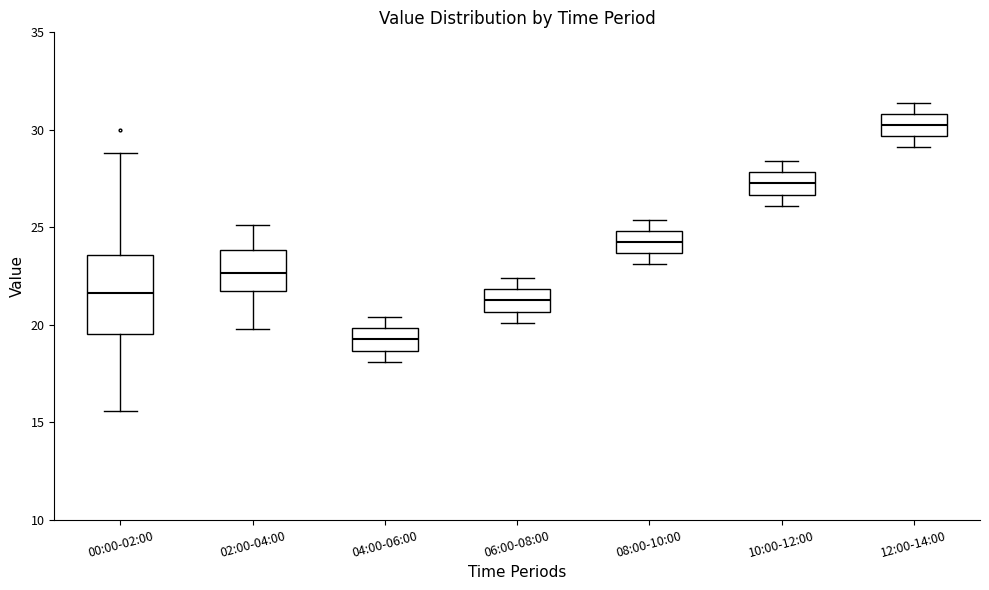

Comparing the boxes themselves (not the whiskers), which one is the tallest?

00:00-02:00